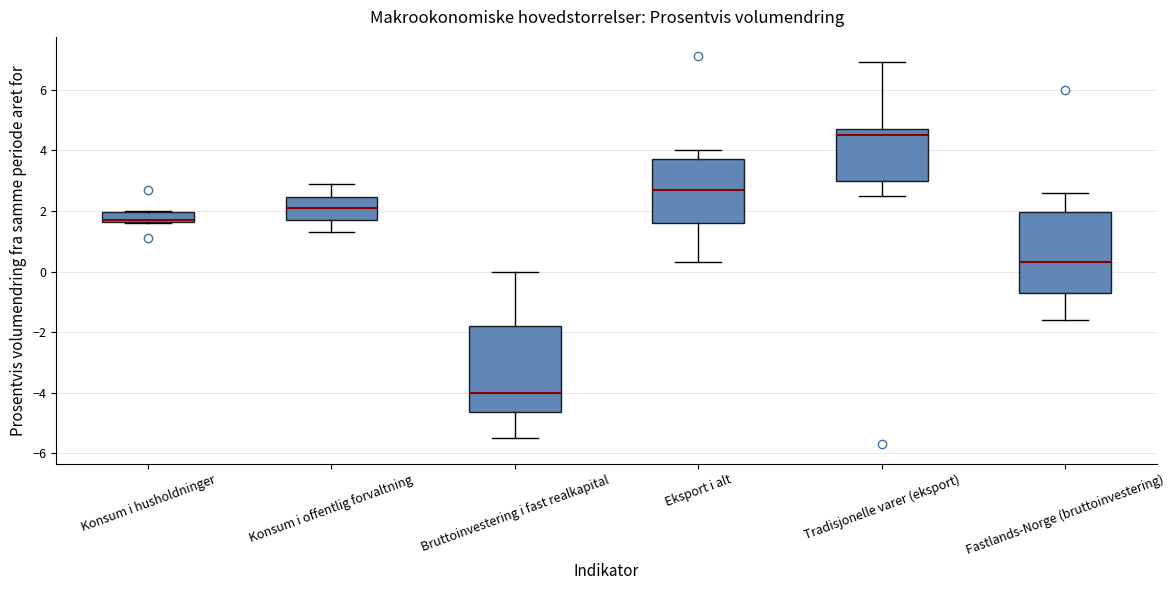

Reading left to right, transcribe this box plot: for each box, give where its median line is, the range the box spans, and where its two whiskers end, as read against the y-axis. The values are not printed on the chart, so give them approximately, as read against the axis.

Konsum i husholdninger: median 1.8 (drawn on the box's lower edge), box 1.6 to 2.0, whiskers 1.6 to 2.0
Konsum i offentlig forvaltning: median 2.2, box 1.8 to 2.4, whiskers 1.4 to 3.0
Bruttoinvestering i fast realkapital: median -4.0, box -4.6 to -1.8, whiskers -5.4 to 0.0
Eksport i alt: median 2.8, box 1.6 to 3.8, whiskers 0.4 to 4.0
Tradisjonelle varer (eksport): median 4.6, box 3.0 to 4.8, whiskers 2.6 to 7.0
Fastlands-Norge (bruttoinvestering): median 0.4, box -0.6 to 2.0, whiskers -1.6 to 2.6